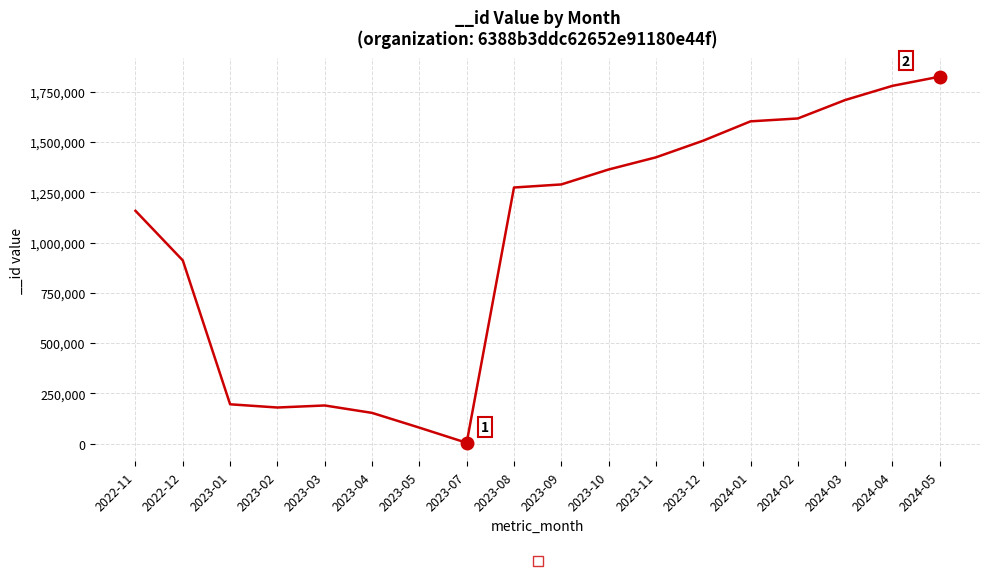

Is it true that the value at 2023-02 is 180104?

True